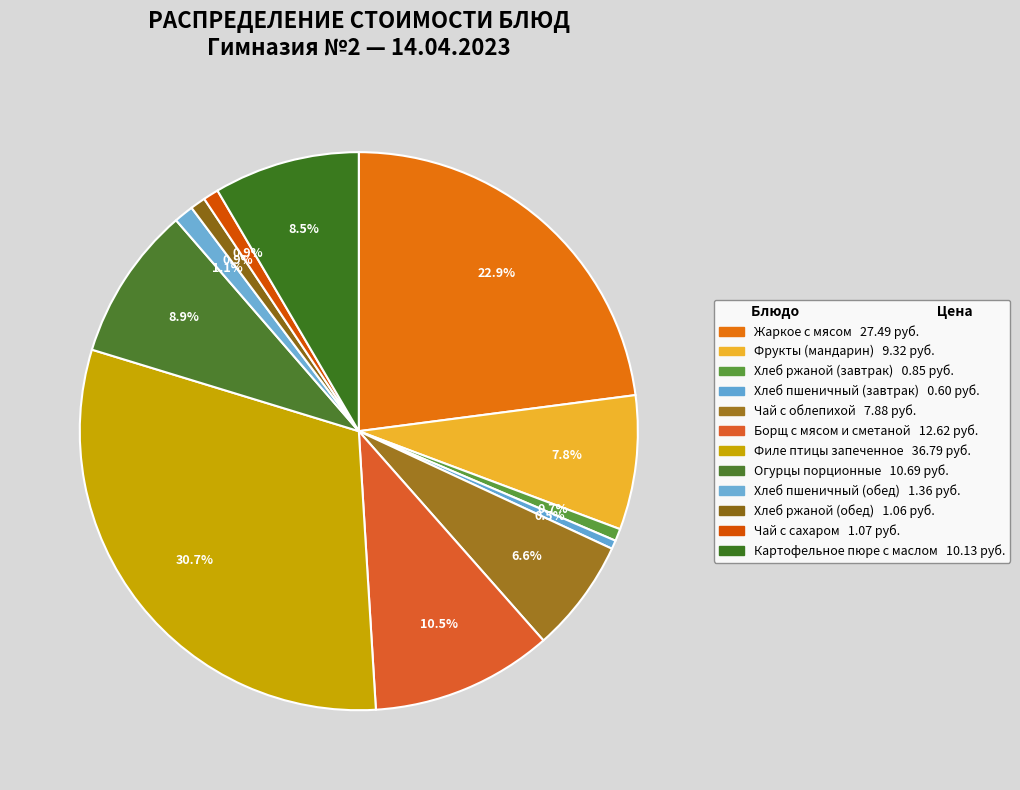

What is the largest slice in the pie chart?

Филе птицы запеченное